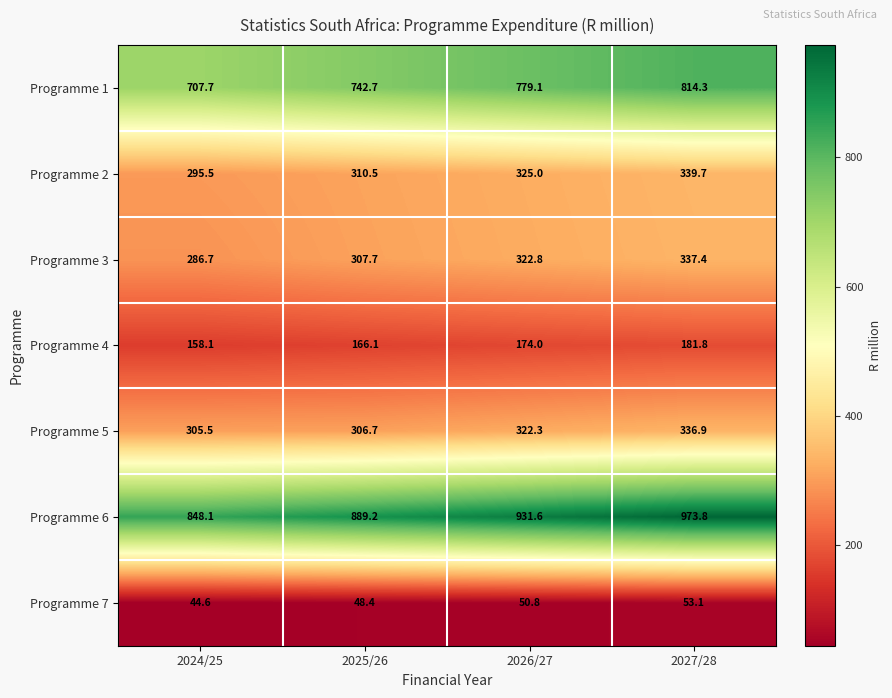

Which series changed the most between 2026/27 and 2027/28?

Programme 6